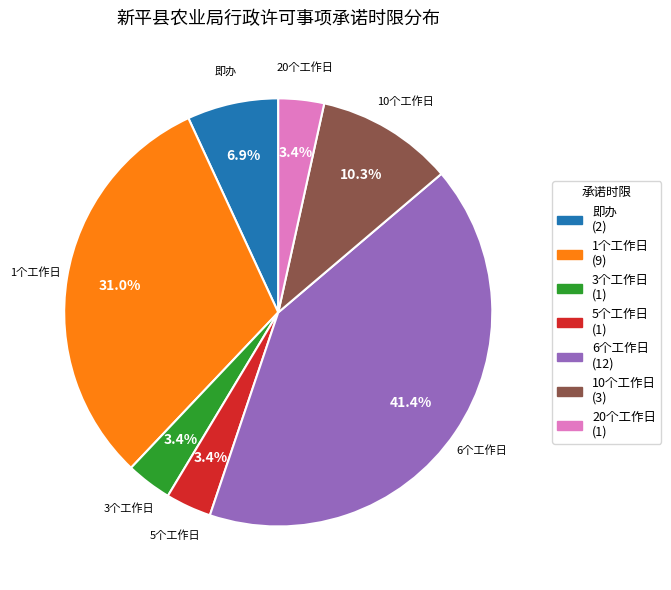

To the nearest percent, what portion does 20个工作日 represent?

3%